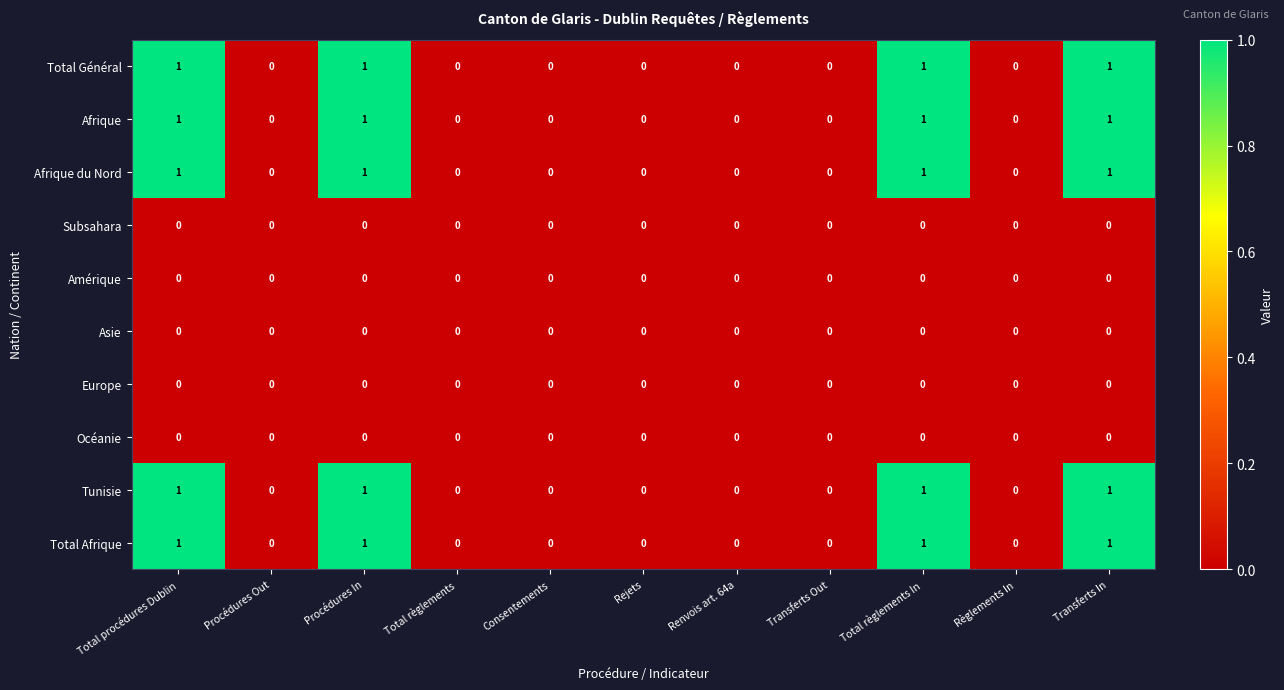

How many Total Afrique values are between 0 and 1?

11